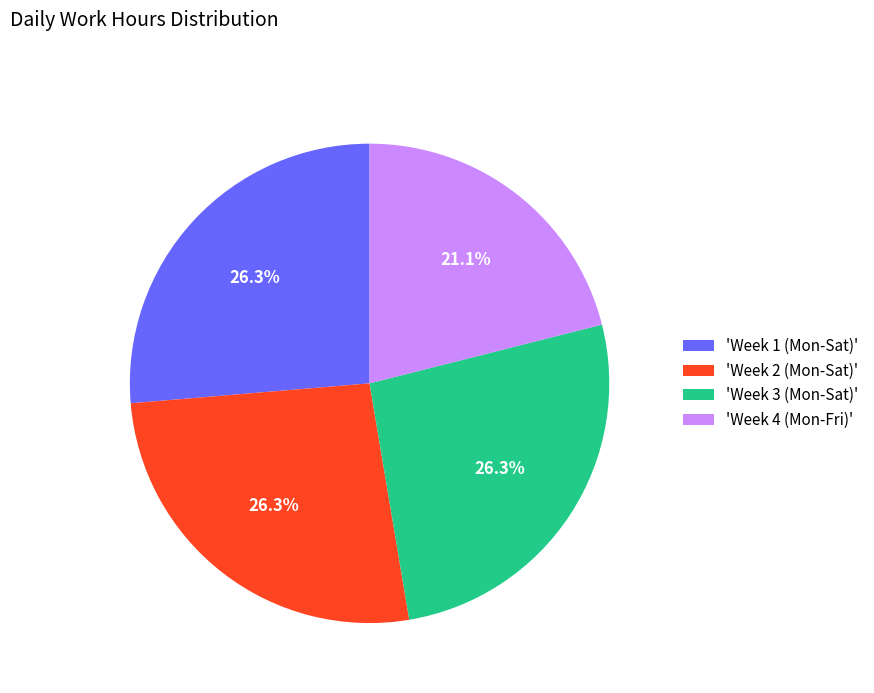

Between 'Week 4 (Mon-Fri)' and 'Week 2 (Mon-Sat)', which is larger?

'Week 2 (Mon-Sat)'